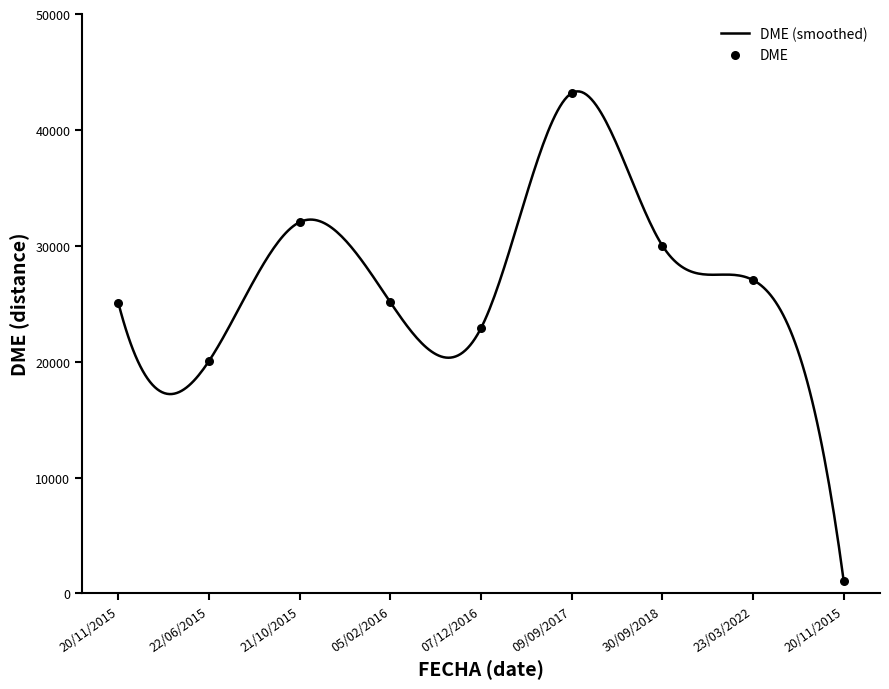

Approximately how many times larger is the value at 23/03/2022 compared to 20/11/2015?

25.6